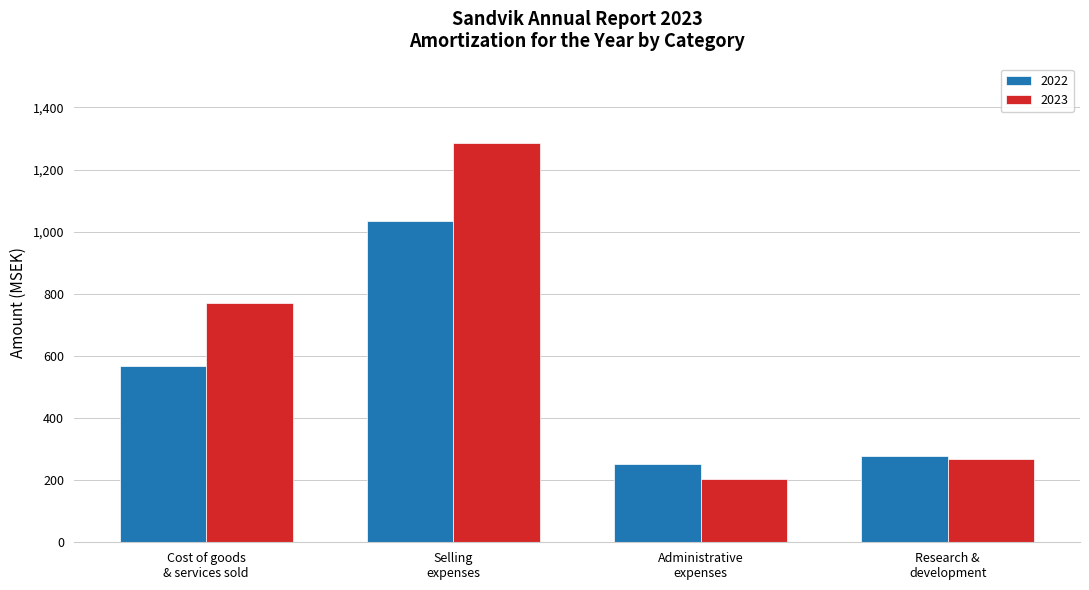

Reading right to left, what are all the values shown in this chart?

2022: 278	251	1034	569
2023: 267	205	1284	771